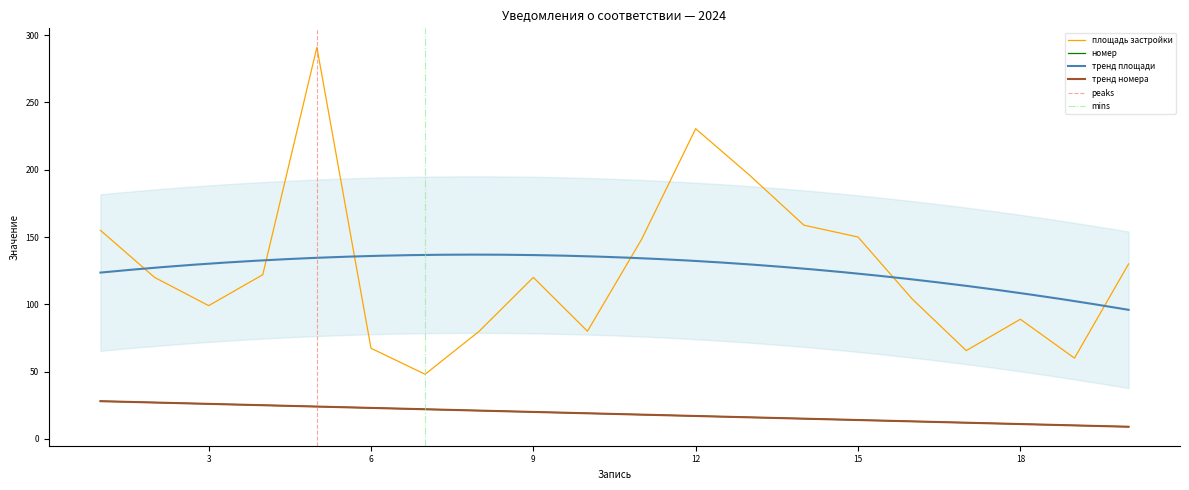

True or false: площадь застройки and номер cross at least once.

False